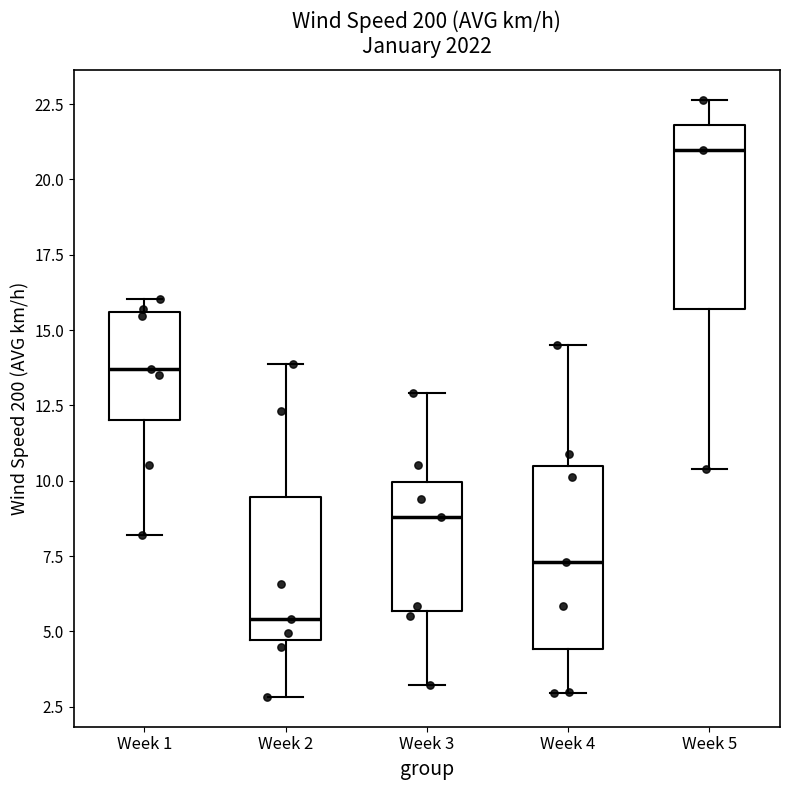

Which box's median line is the highest?

Week 5